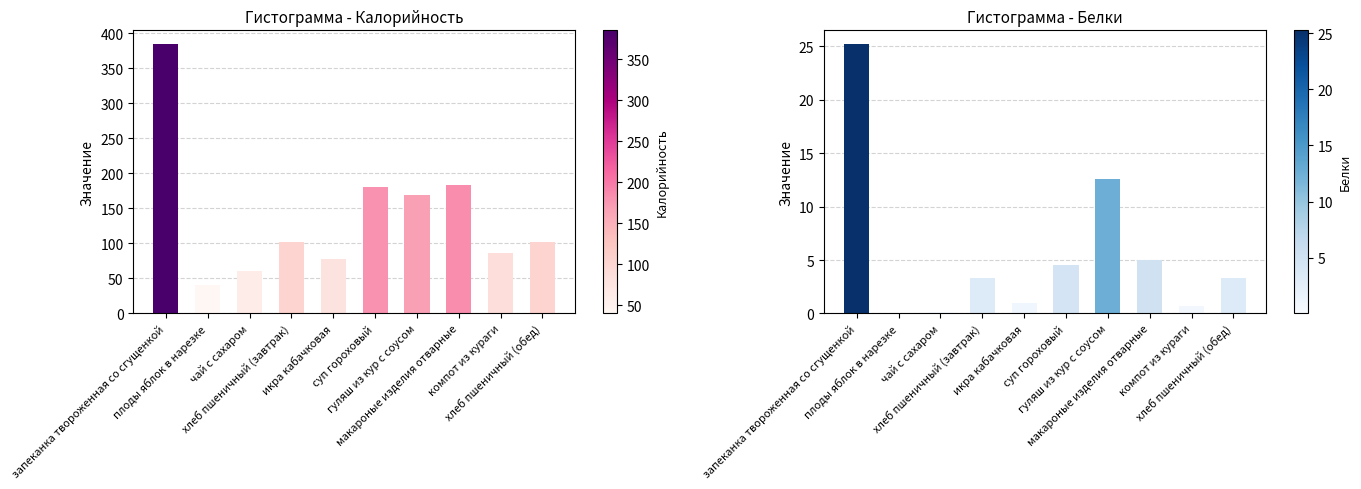

What is the lowest value of the Калорийность series?

40.0